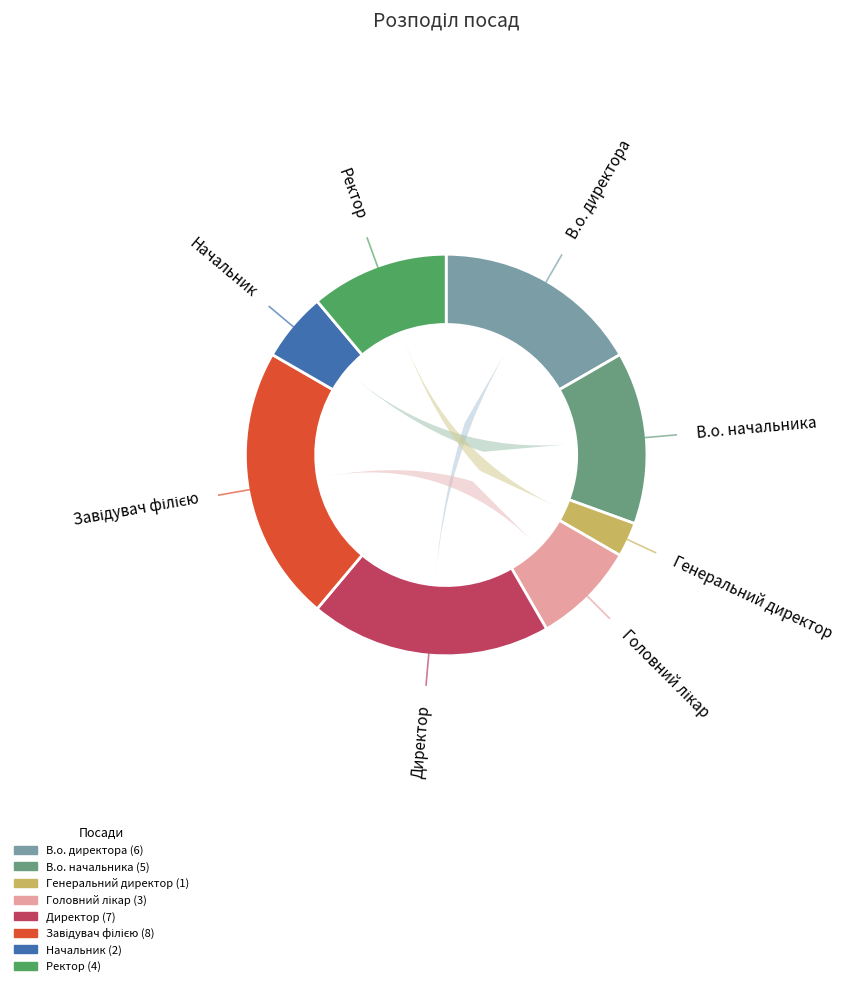

Rank the categories by value from highest to lowest.

Завідувач філією, Директор, В.о. директора, В.о. начальника, Ректор, Головний лікар, Начальник, Генеральний директор